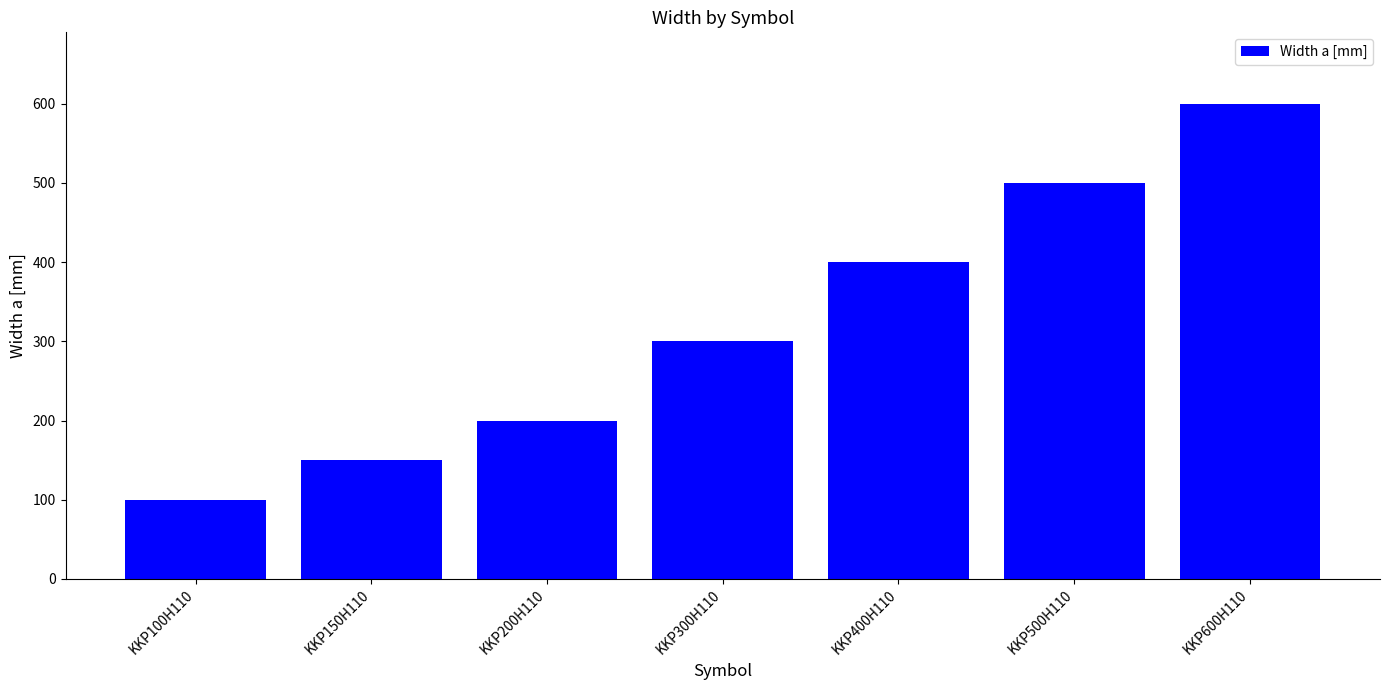

Reading left to right, what are all the values shown in this chart?

100	150	200	300	400	500	600